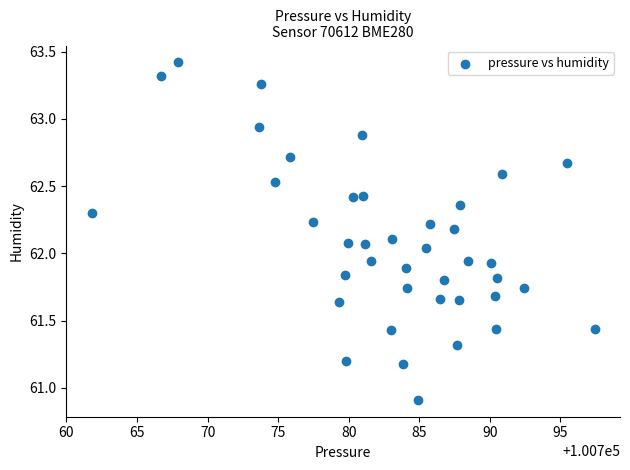

What is the range of X values (max minus min)?

35.7